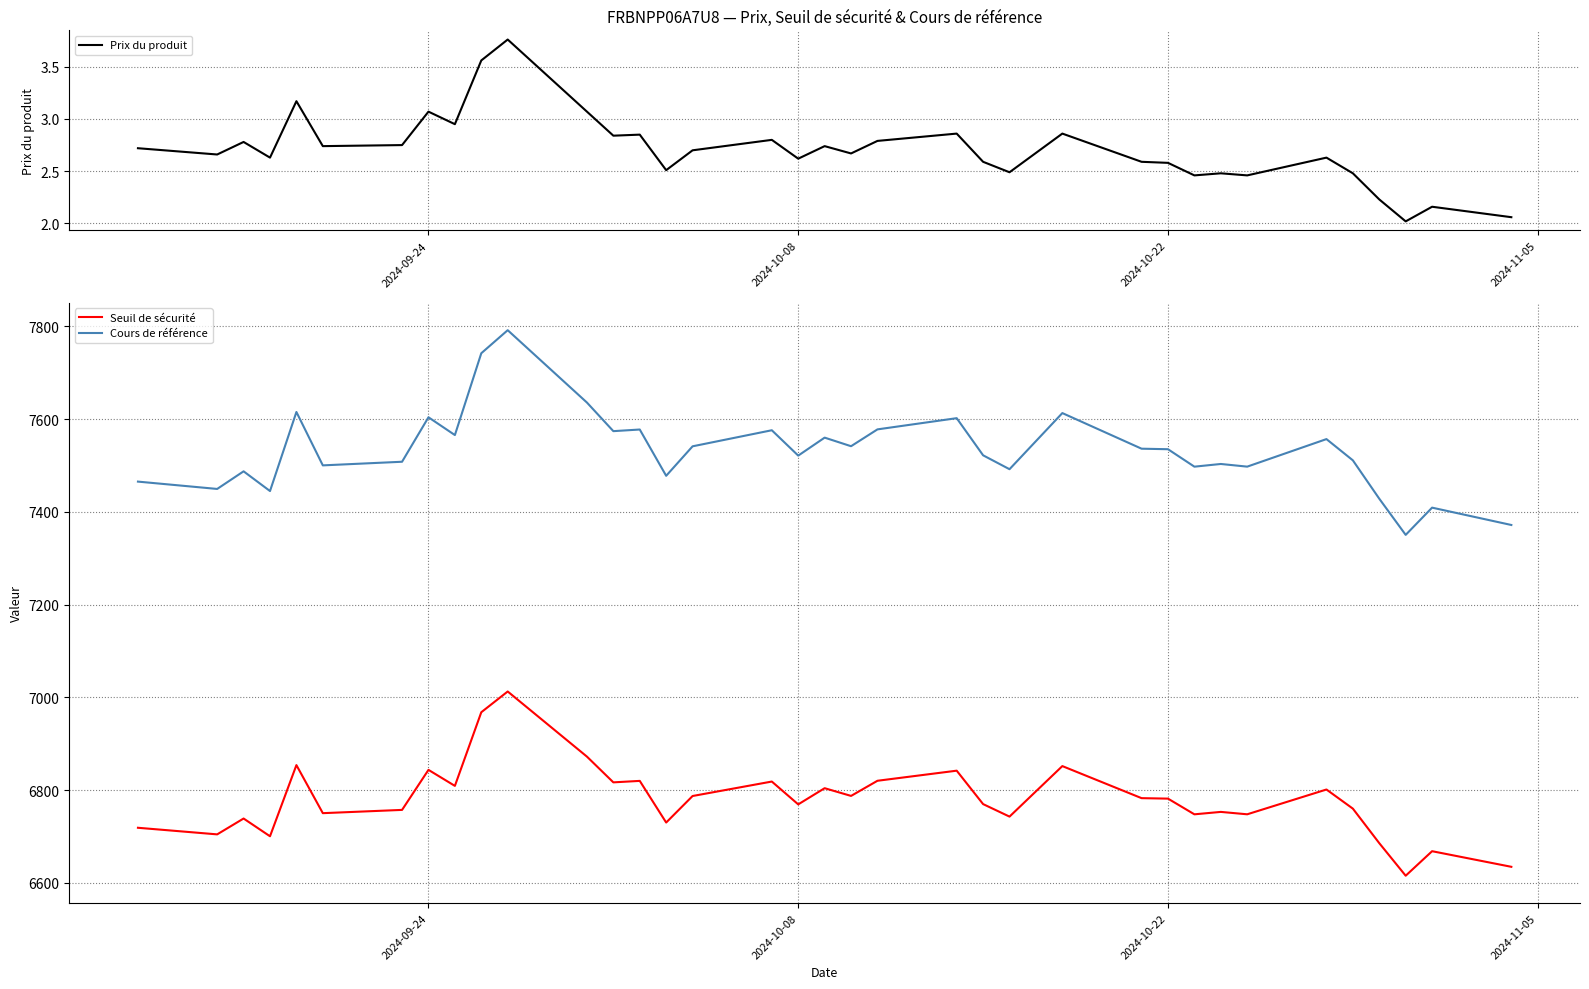

True or false: Cours de référence and Seuil de sécurité cross at least once.

False